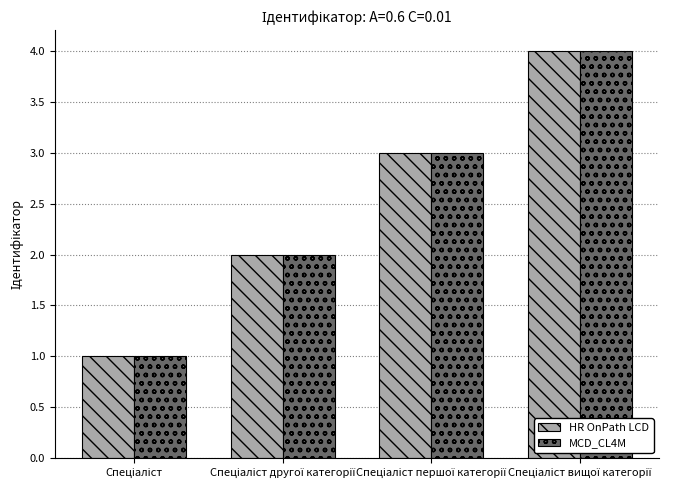

What is the sum of all HR OnPath LCD values?

10